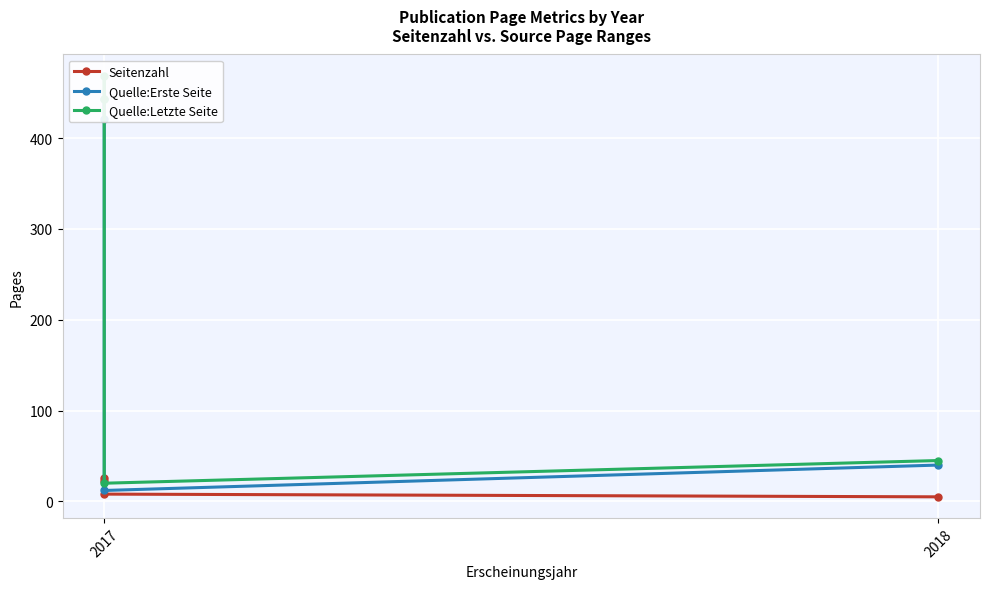

What are all the series names shown in the legend?

Seitenzahl, Quelle:Erste Seite, Quelle:Letzte Seite